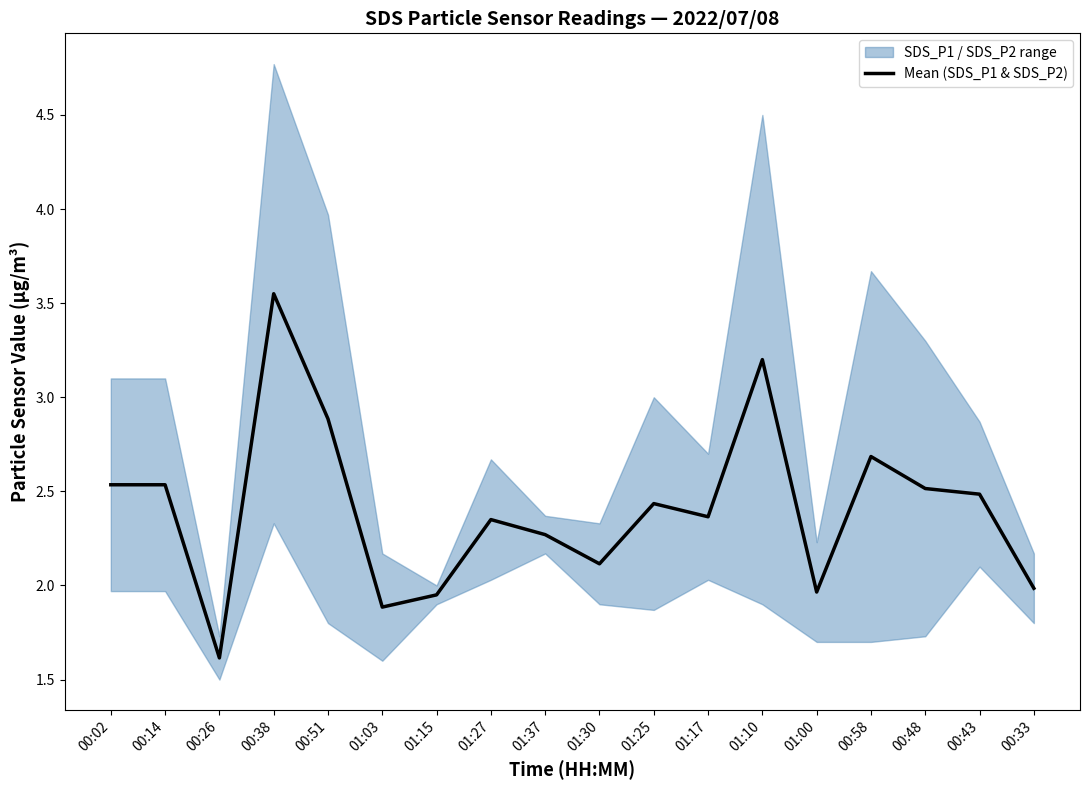

Rank the categories by value from highest to lowest.

00:38, 01:10, 00:51, 00:58, 00:02, 00:14, 00:48, 00:43, 01:25, 01:17, 01:27, 01:37, 01:30, 00:33, 01:00, 01:15, 01:03, 00:26